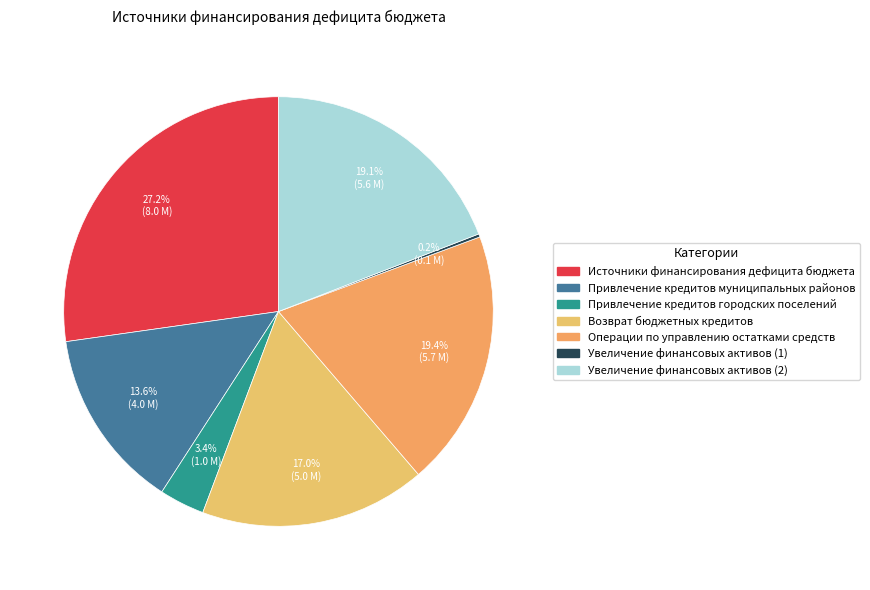

To the nearest percent, what is the average slice percentage?

14%